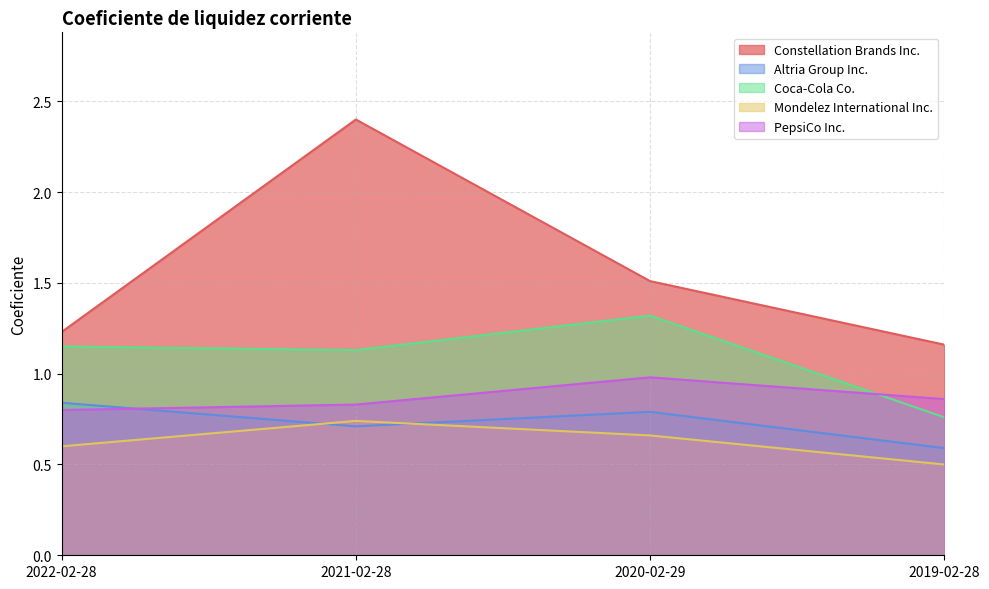

Reading left to right, list all the values displayed in this chart.

Constellation Brands Inc.: 2022-02-28=1.2	2021-02-28=2.4	2020-02-29=1.5	2019-02-28=1.2
Altria Group Inc.: 2022-02-28=0.8	2021-02-28=0.7	2020-02-29=0.8	2019-02-28=0.6
Coca-Cola Co.: 2022-02-28=1.1	2021-02-28=1.1	2020-02-29=1.3	2019-02-28=0.8
Mondelez International Inc.: 2022-02-28=0.6	2021-02-28=0.7	2020-02-29=0.7	2019-02-28=0.5
PepsiCo Inc.: 2022-02-28=0.8	2021-02-28=0.8	2020-02-29=1.0	2019-02-28=0.9